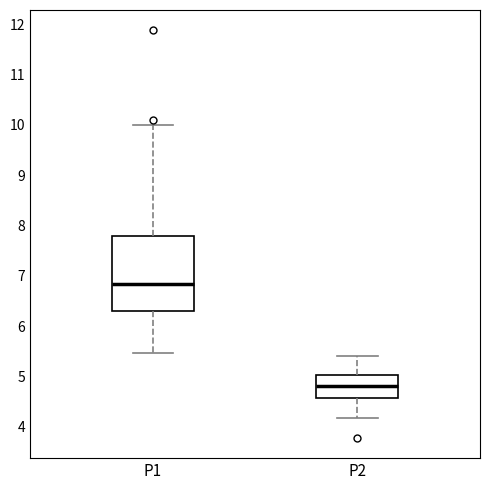

Reading left to right, transcribe this box plot: for each box, give where its median line is, the range the box spans, and where its two whiskers end, as read against the y-axis. The values are not printed on the chart, so give them approximately, as read against the axis.

P1: median 6.8, box 6.3 to 7.8, whiskers 5.5 to 10.0
P2: median 4.8, box 4.6 to 5.0, whiskers 4.2 to 5.4